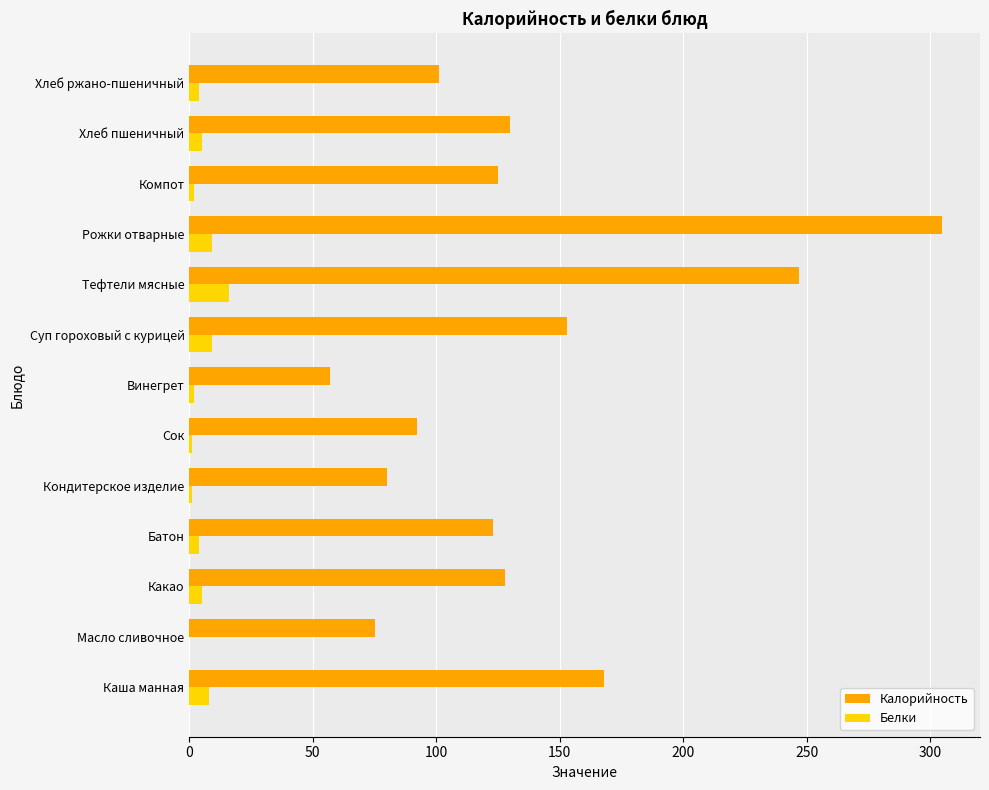

At which label is Калорийность closest to 181?

Каша манная